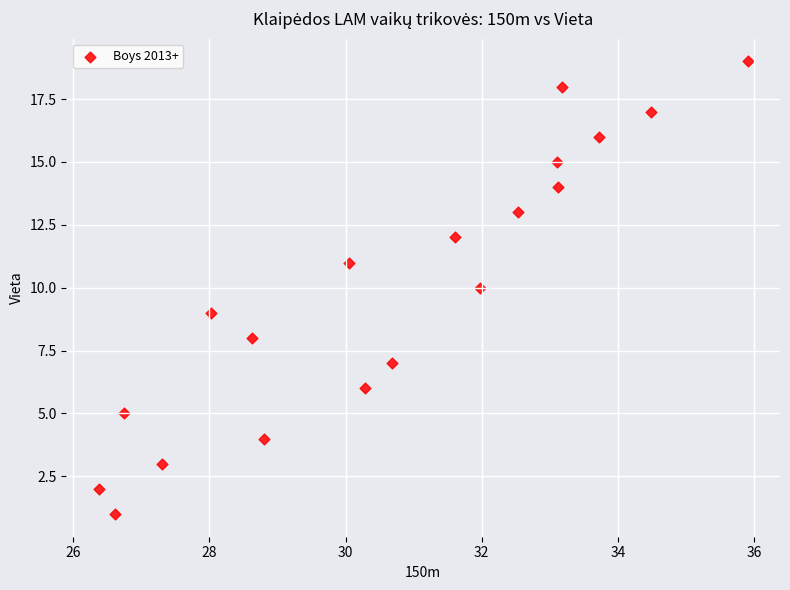

What is the range of Y values (max minus min)?

18